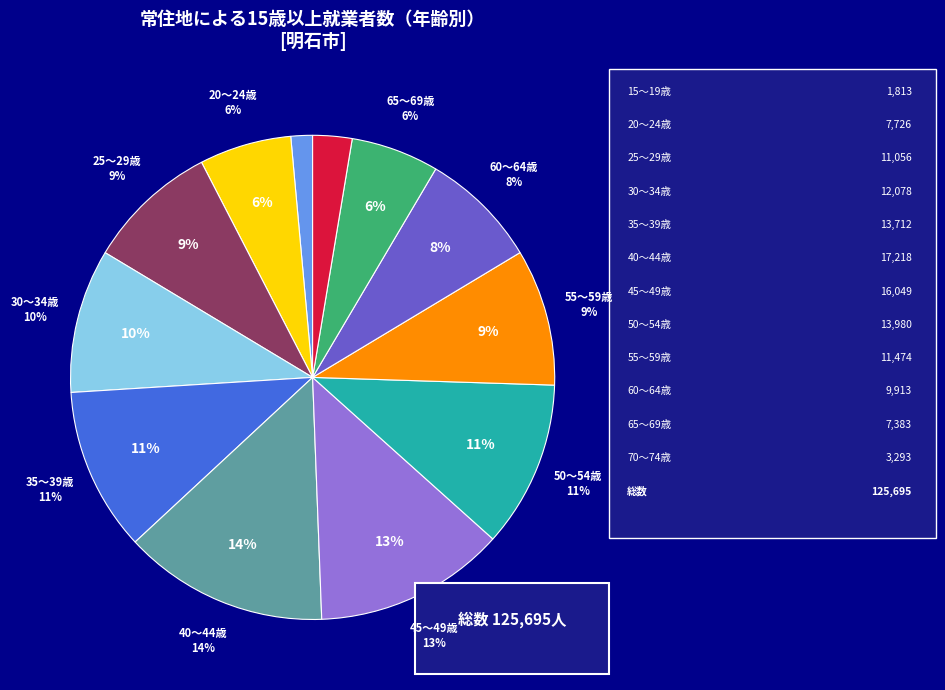

Do 55～59歳 and 15～19歳 together represent more than half of the pie?

No